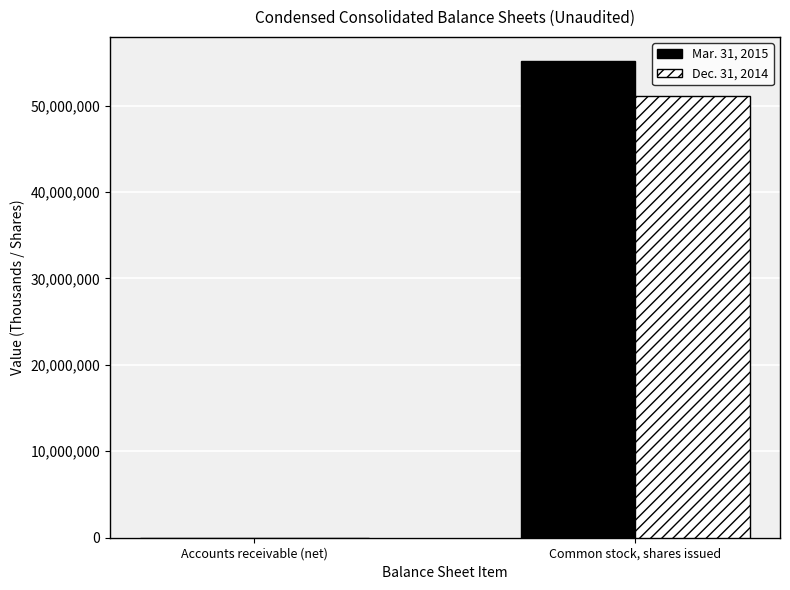

At which label does Dec. 31, 2014 reach its peak?

Common stock, shares issued